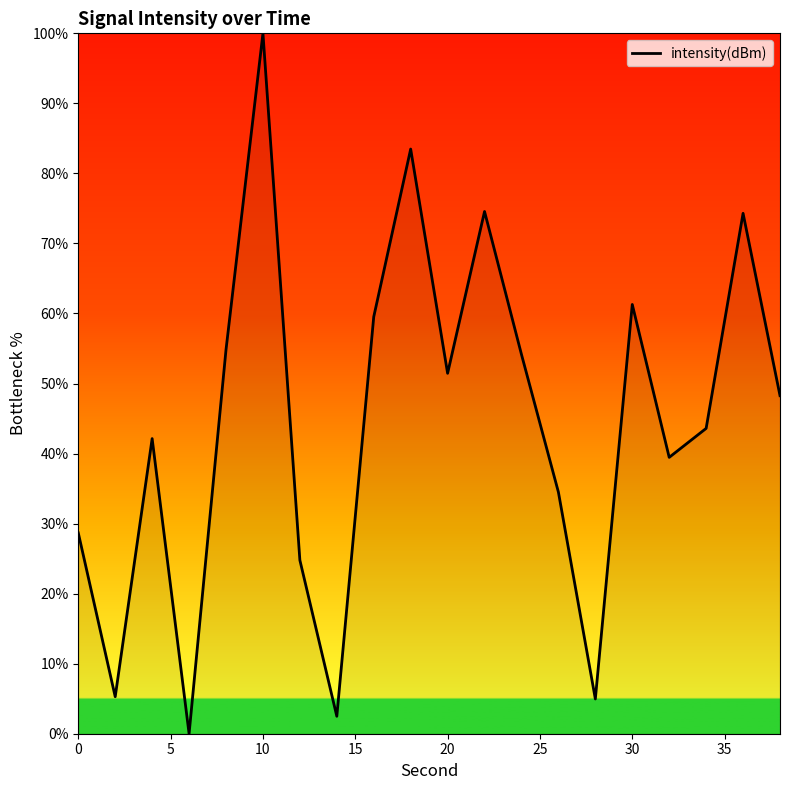

How many lines are shown in the chart?

1